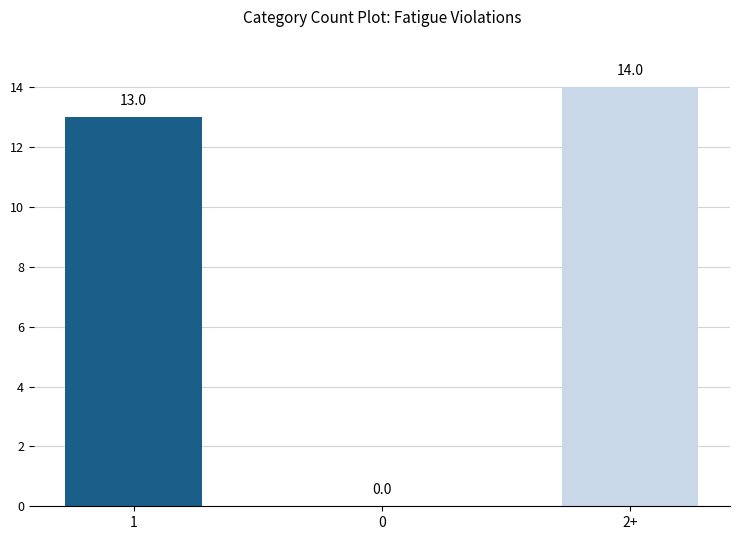

Is it true that the value at 2+ is 10?

False